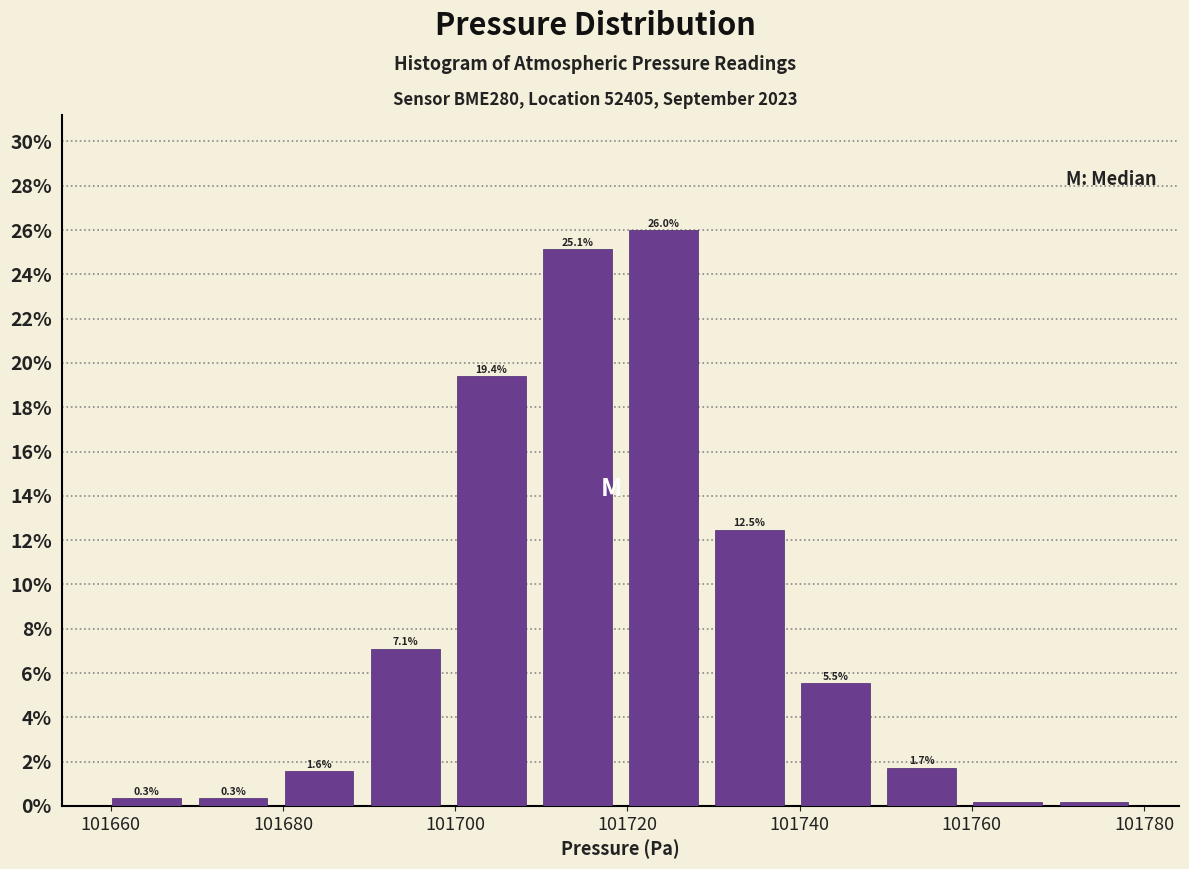

Over which range of the x-axis is the bar tallest?

101720 to 101730